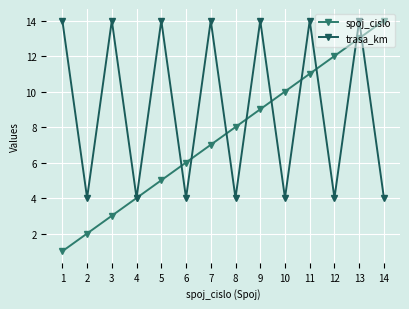

What is the difference between the second highest and second lowest values in the trasa_km series?

10